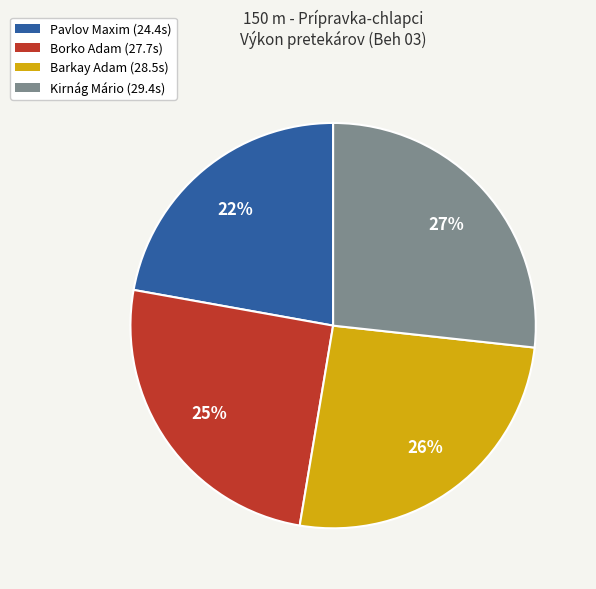

What is the smallest slice in the pie chart?

Pavlov Maxim